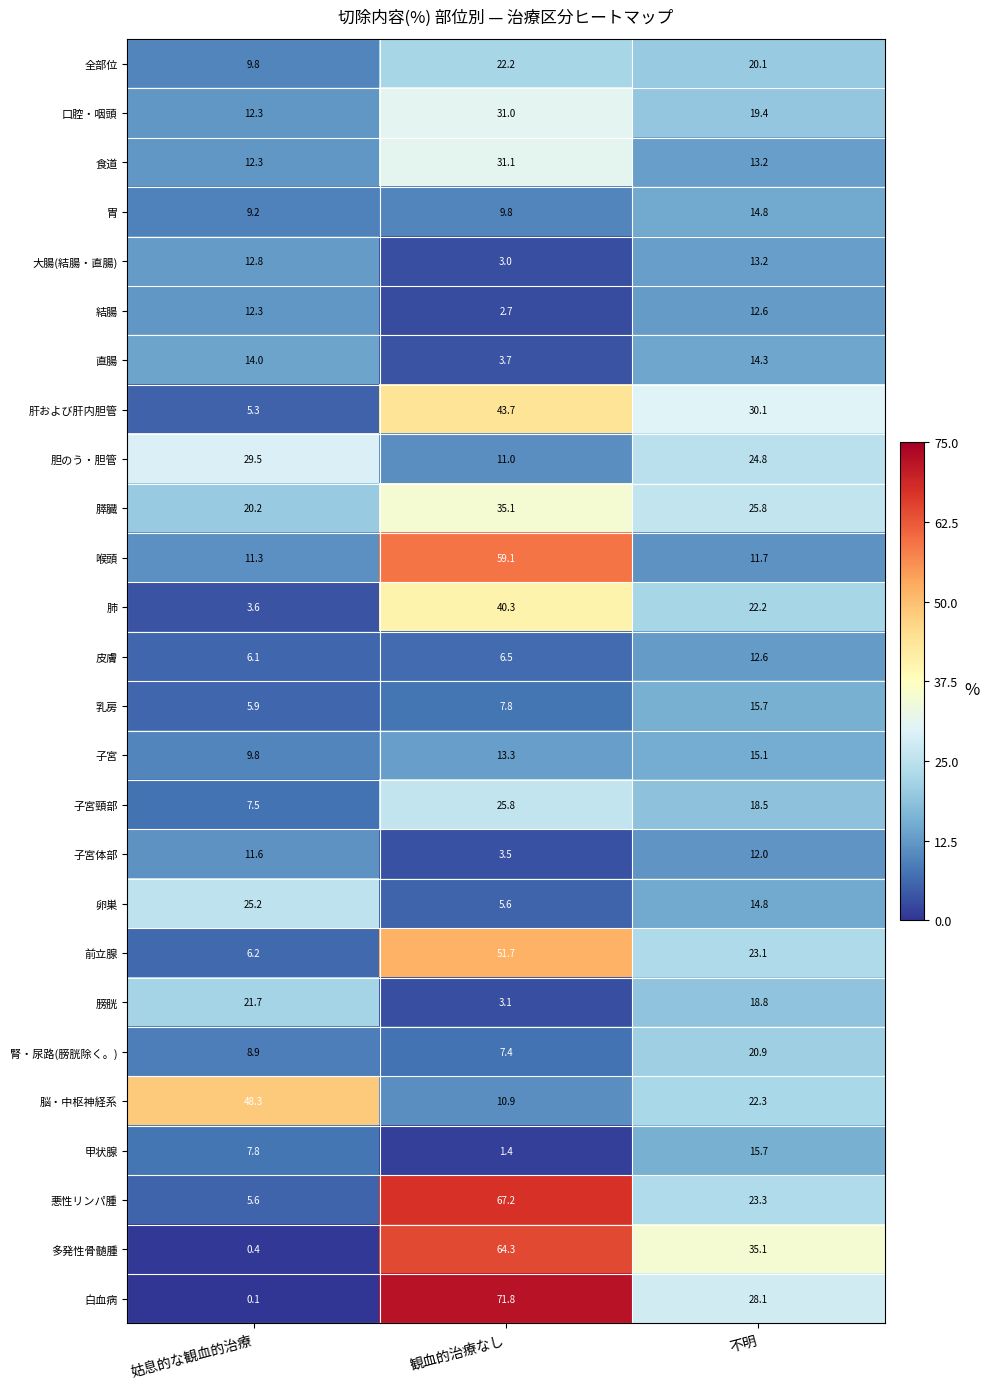

List the labels in order of 肺 value, smallest first.

姑息的な観血的治療, 不明, 観血的治療なし